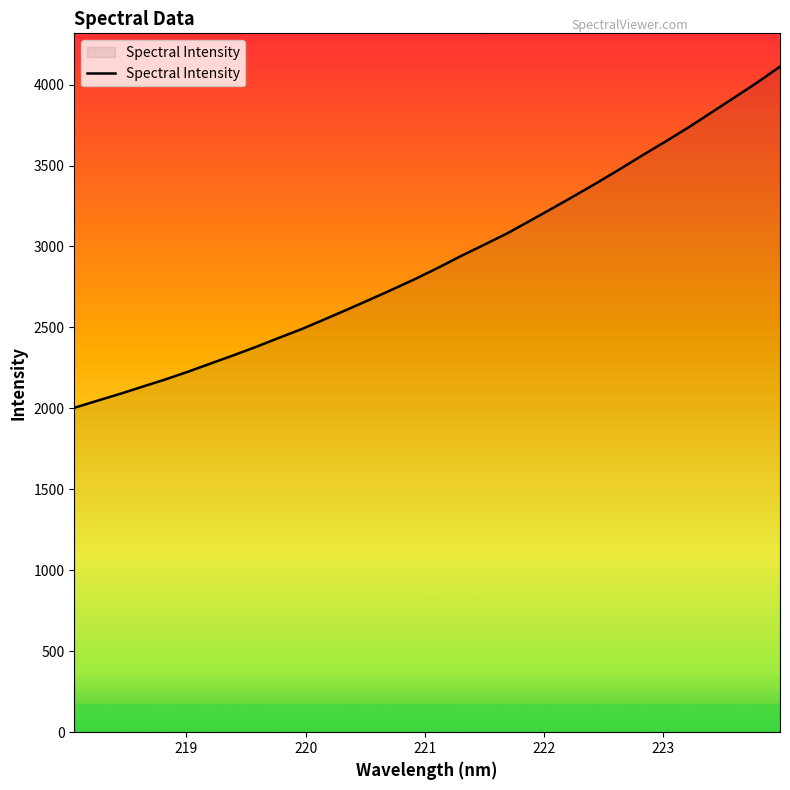

What is the smallest value displayed?

2003.6